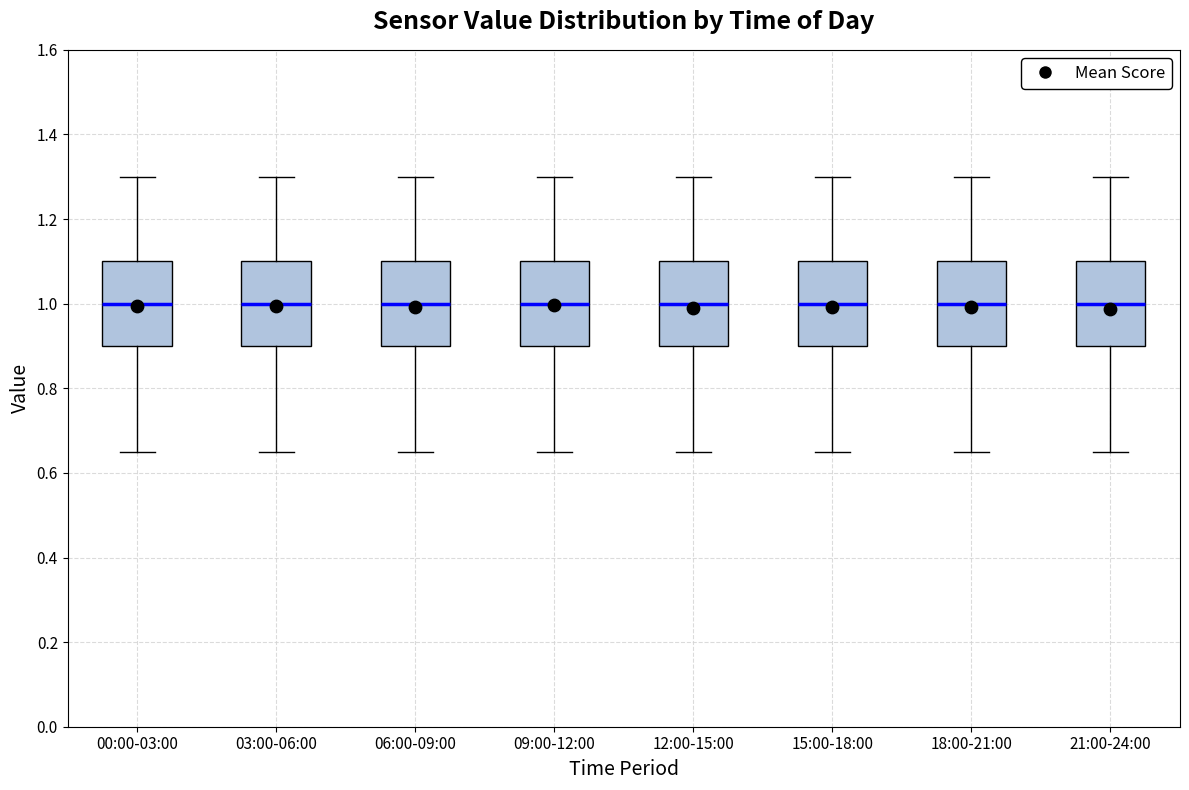

Where is the upper edge of the box for 06:00-09:00 on the y-axis? The values are not printed on the chart, so give them approximately, as read against the axis.

1.10